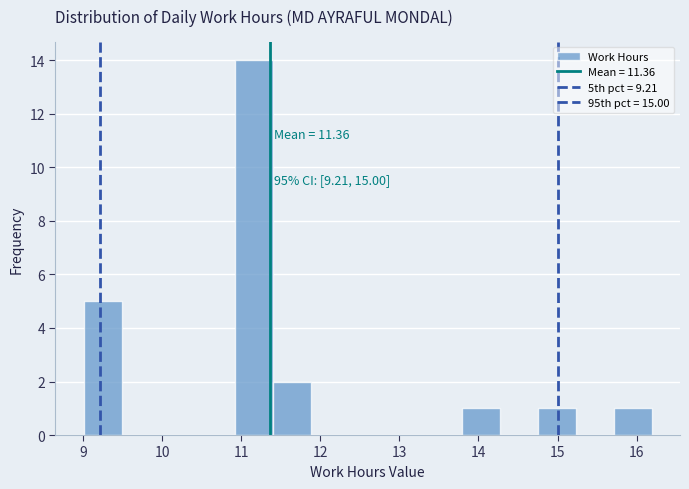

Which range on the x-axis has the tallest bar?

10.9 to 11.4